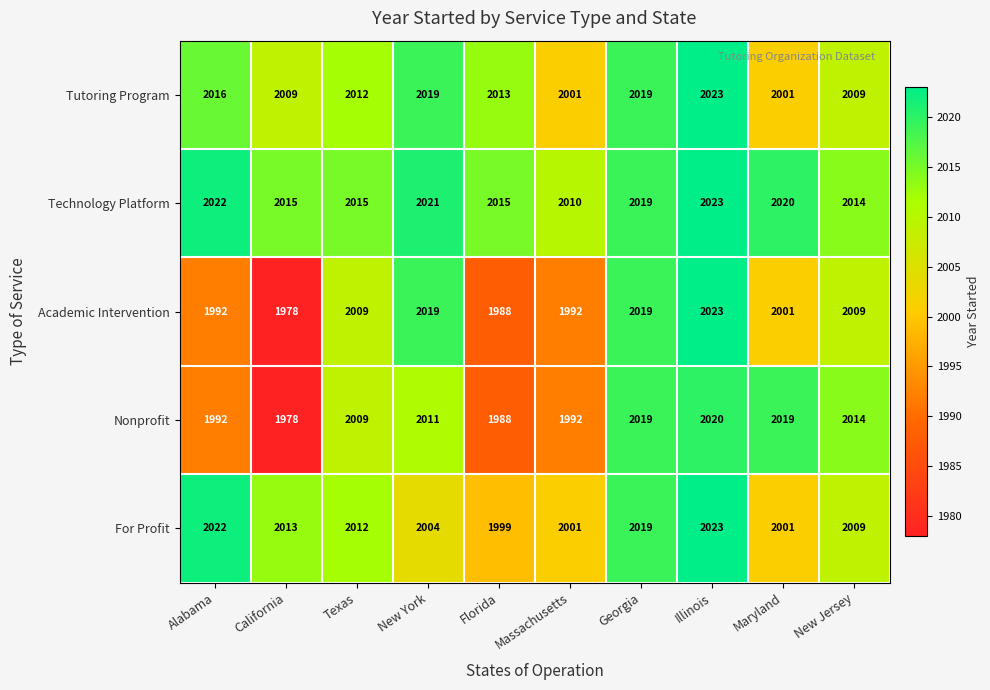

At which category is the sum across all series the highest?

Illinois